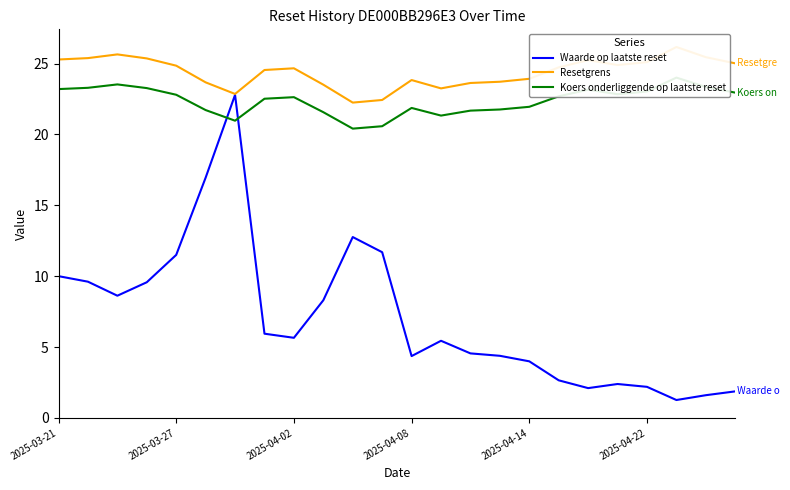

What is the approximate value of Resetgrens at 21?

26.2